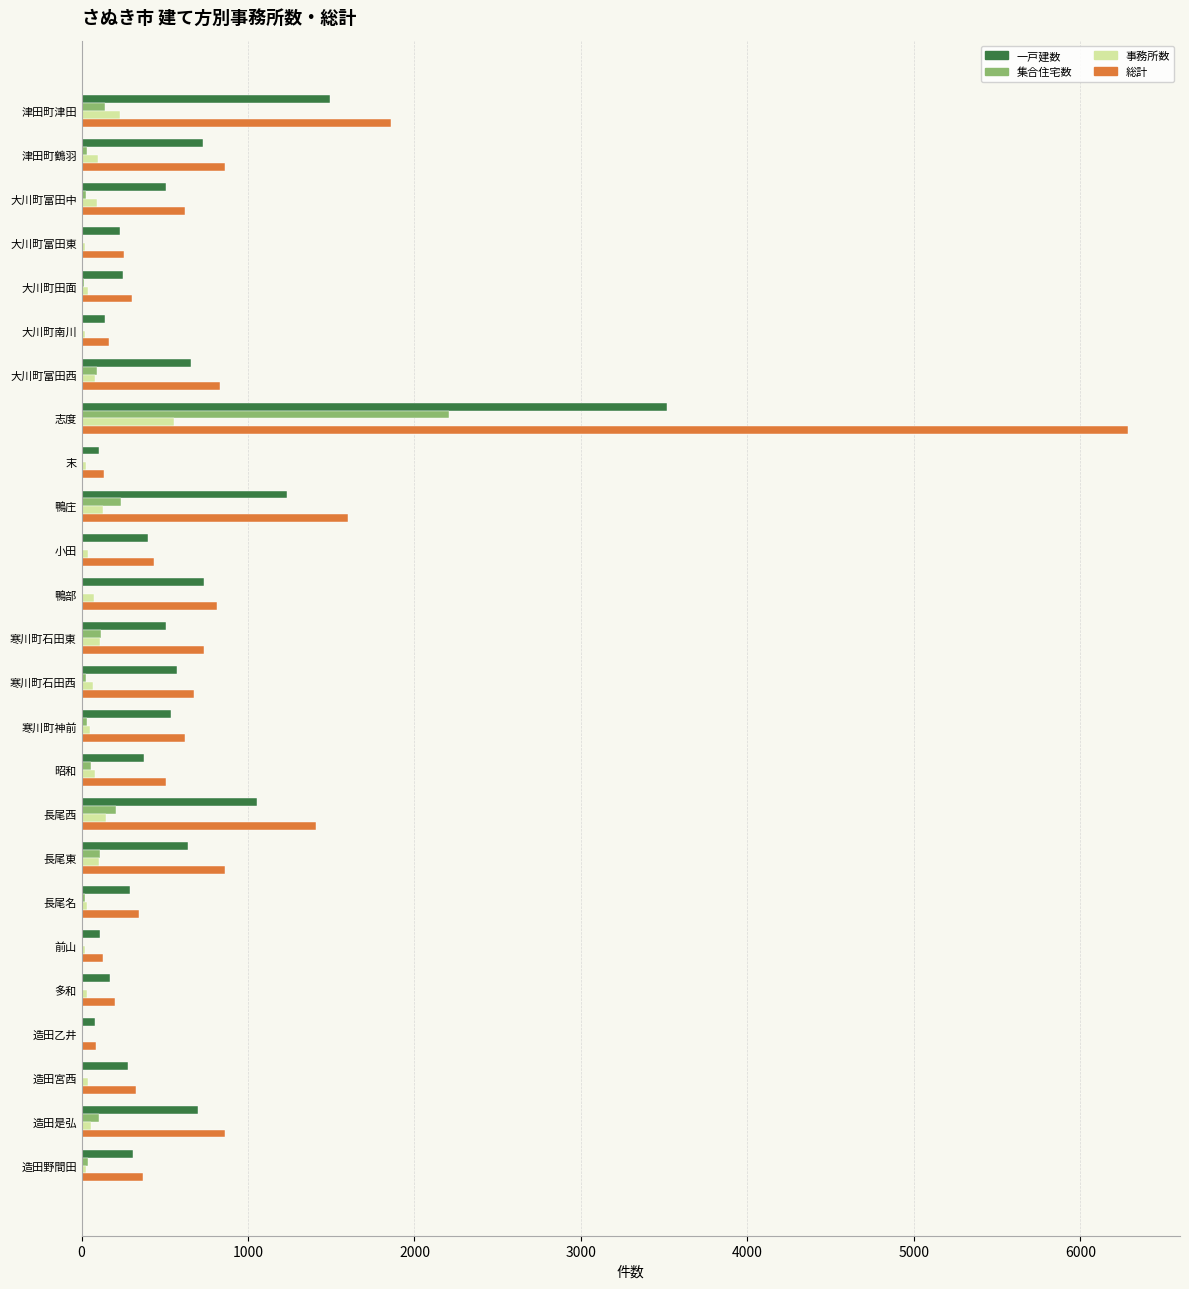

At which category is the sum across all series the highest?

志度